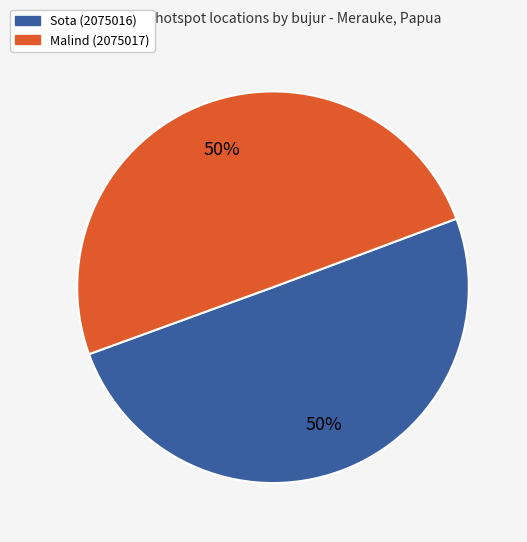

To the nearest percent, what percentage of the pie is Malind (2075017)?

50%